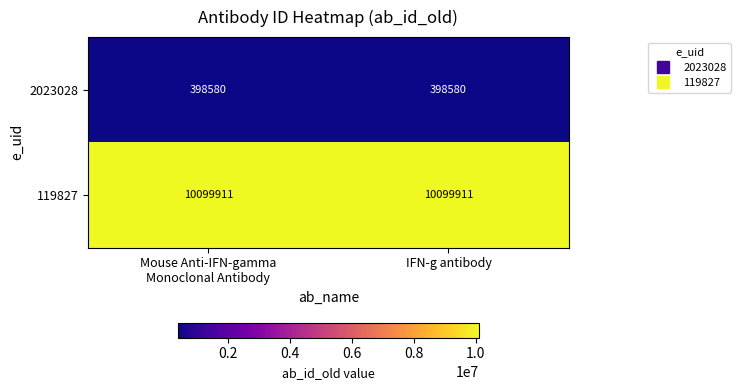

At how many categories does at least one series exceed 2813038?

2